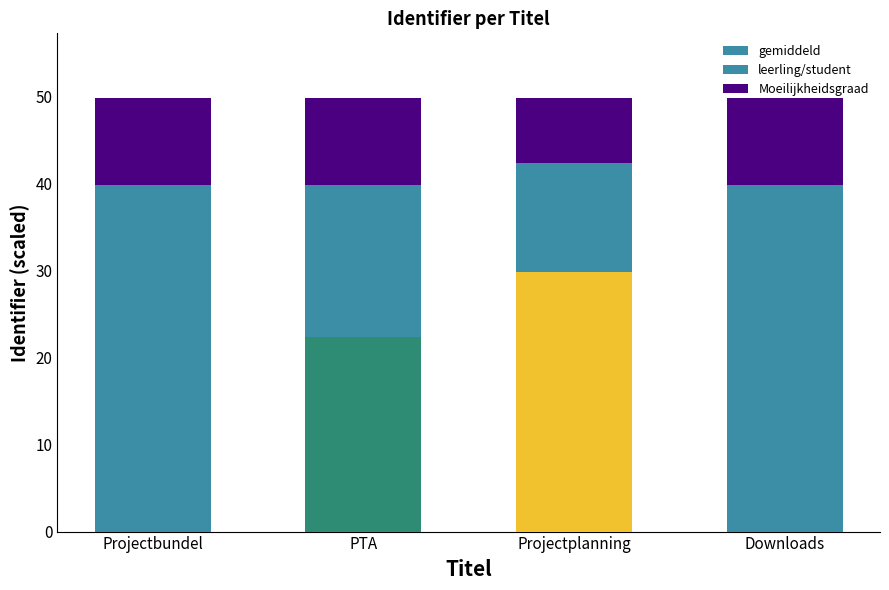

How many categories are shown in the chart?

4